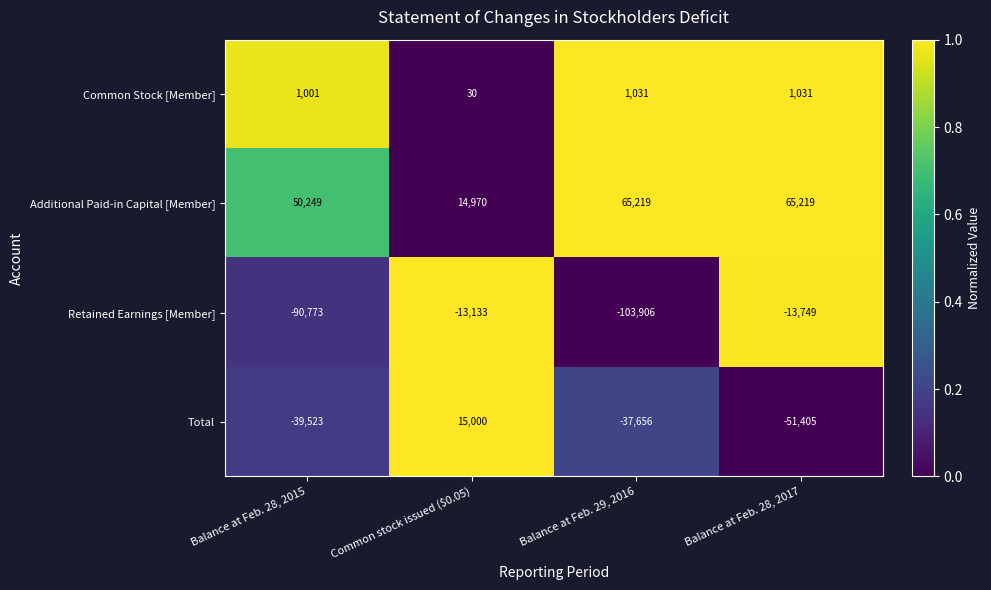

How many data points does each series have?

4